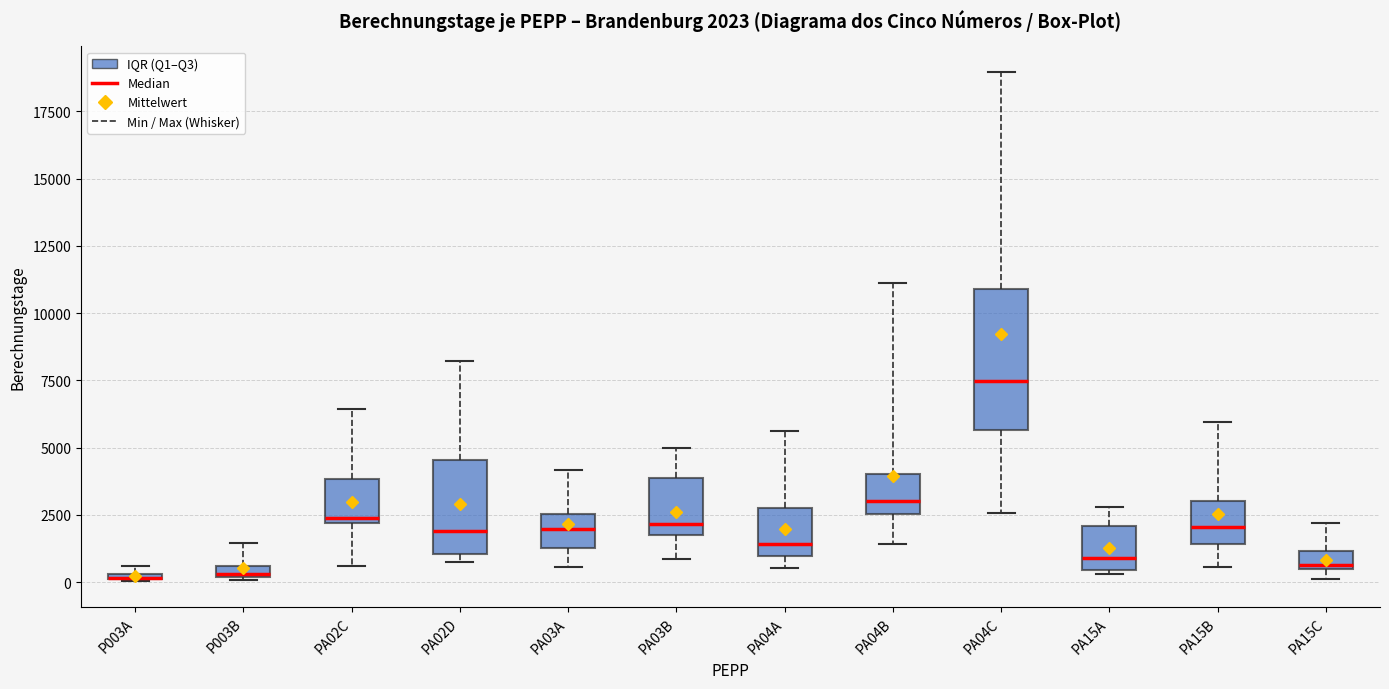

Comparing the boxes themselves (not the whiskers), which one is the tallest?

PA04C